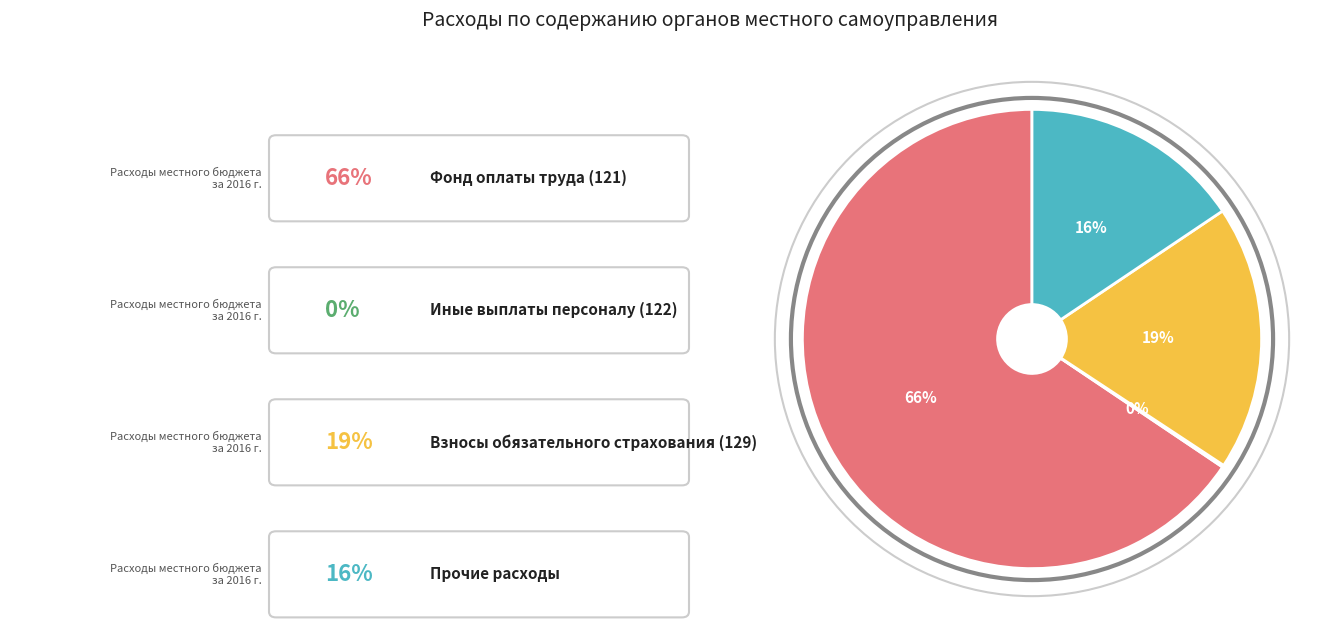

To the nearest percent, what is the difference between the largest and smallest slice percentages?

65%